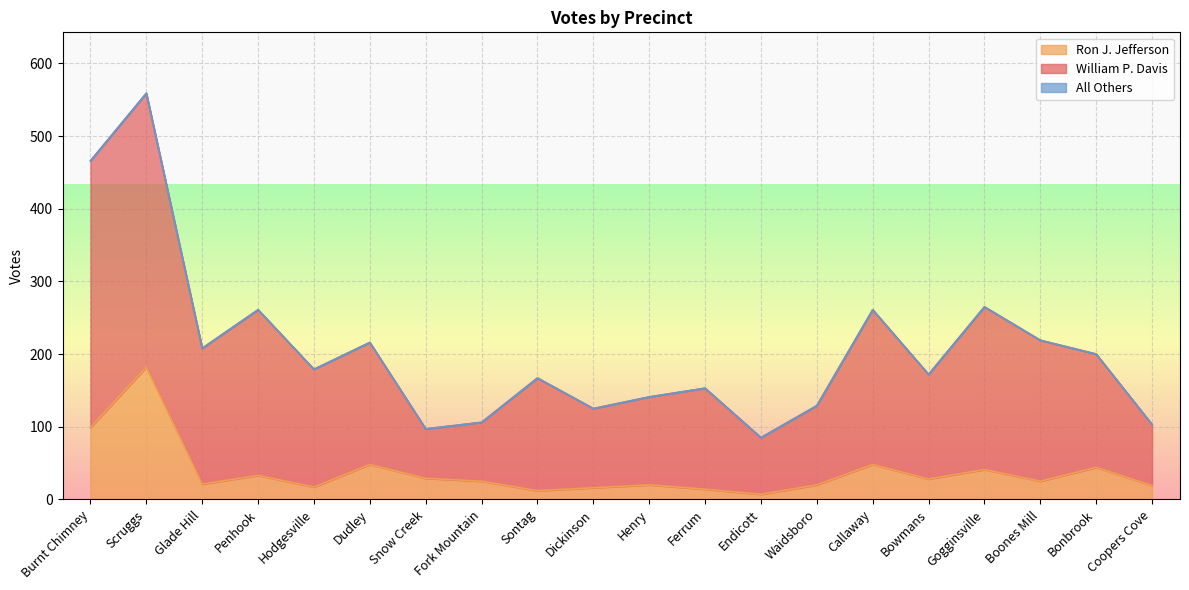

At how many categories does at least one series exceed 524?

1